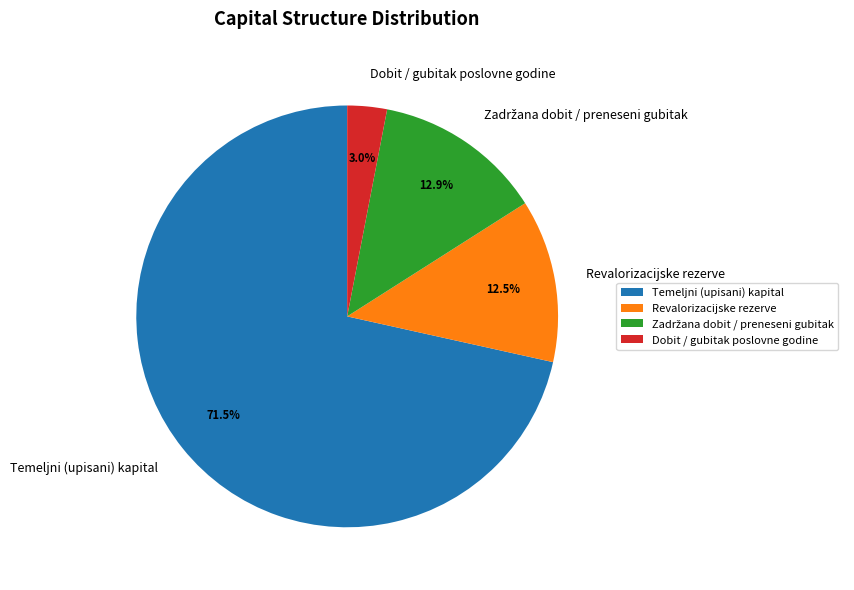

Is the sum of Revalorizacijske rezerve and Temeljni (upisani) kapital greater than half?

Yes